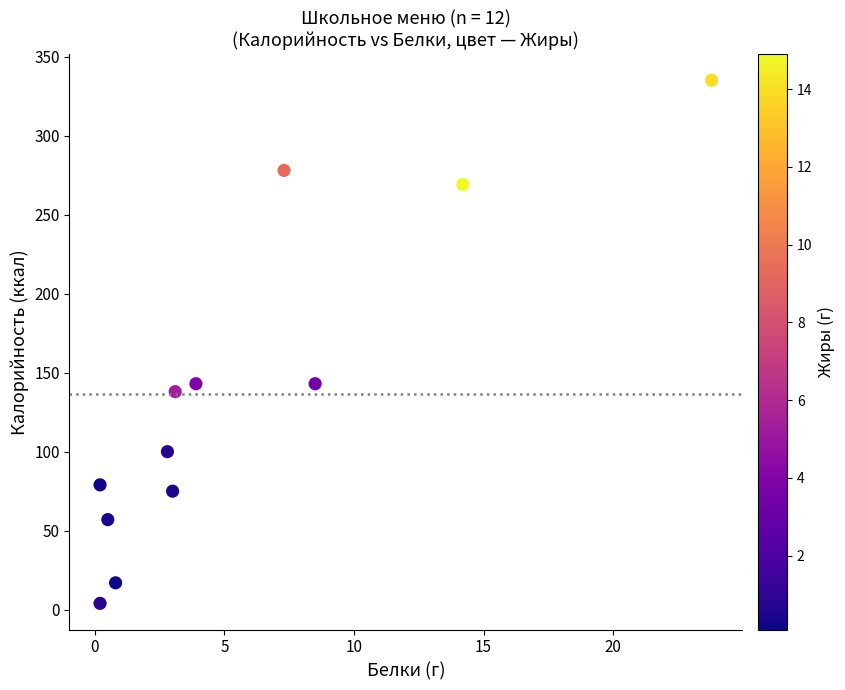

What is the range of Y values (max minus min)?

331